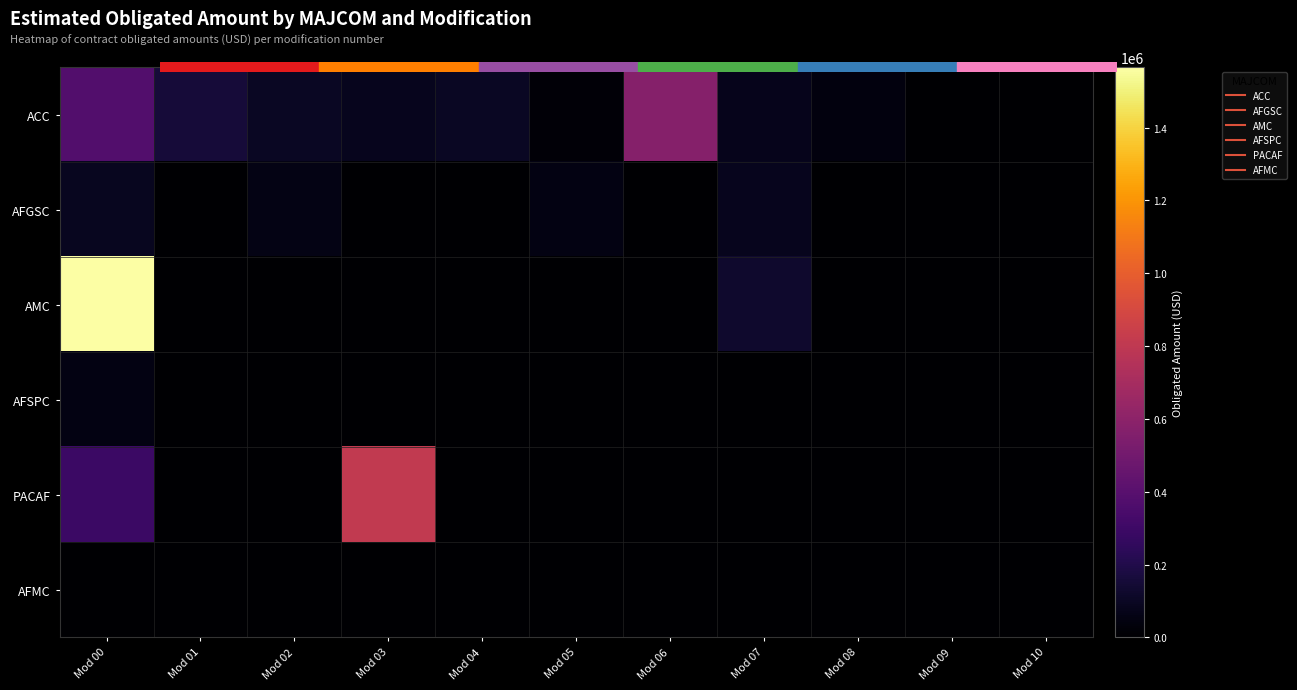

At how many categories does at least one series exceed 1014108?

1